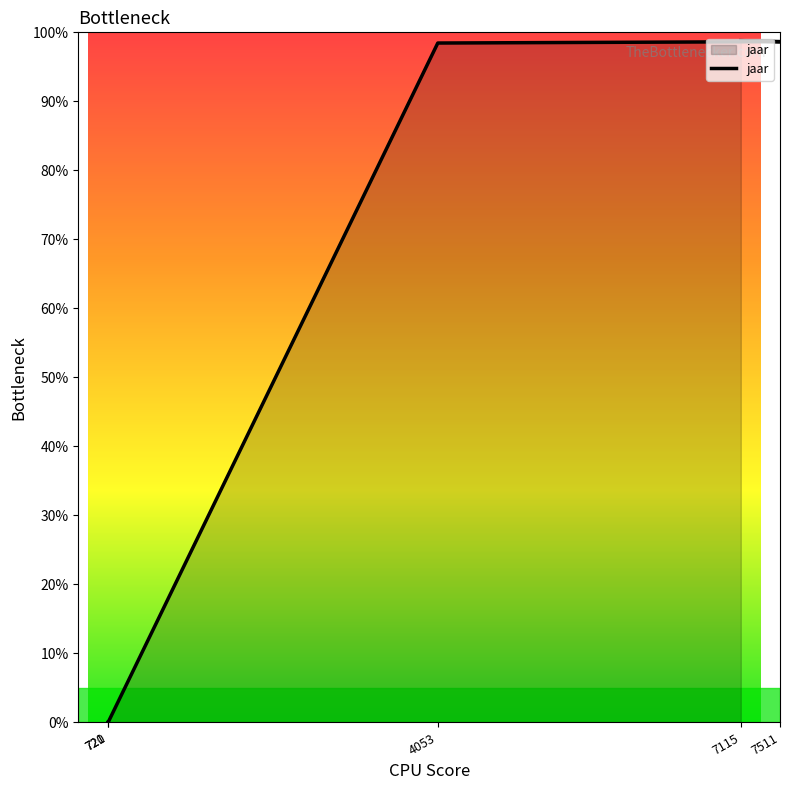

What is the label of the 3rd point from the left?

4053